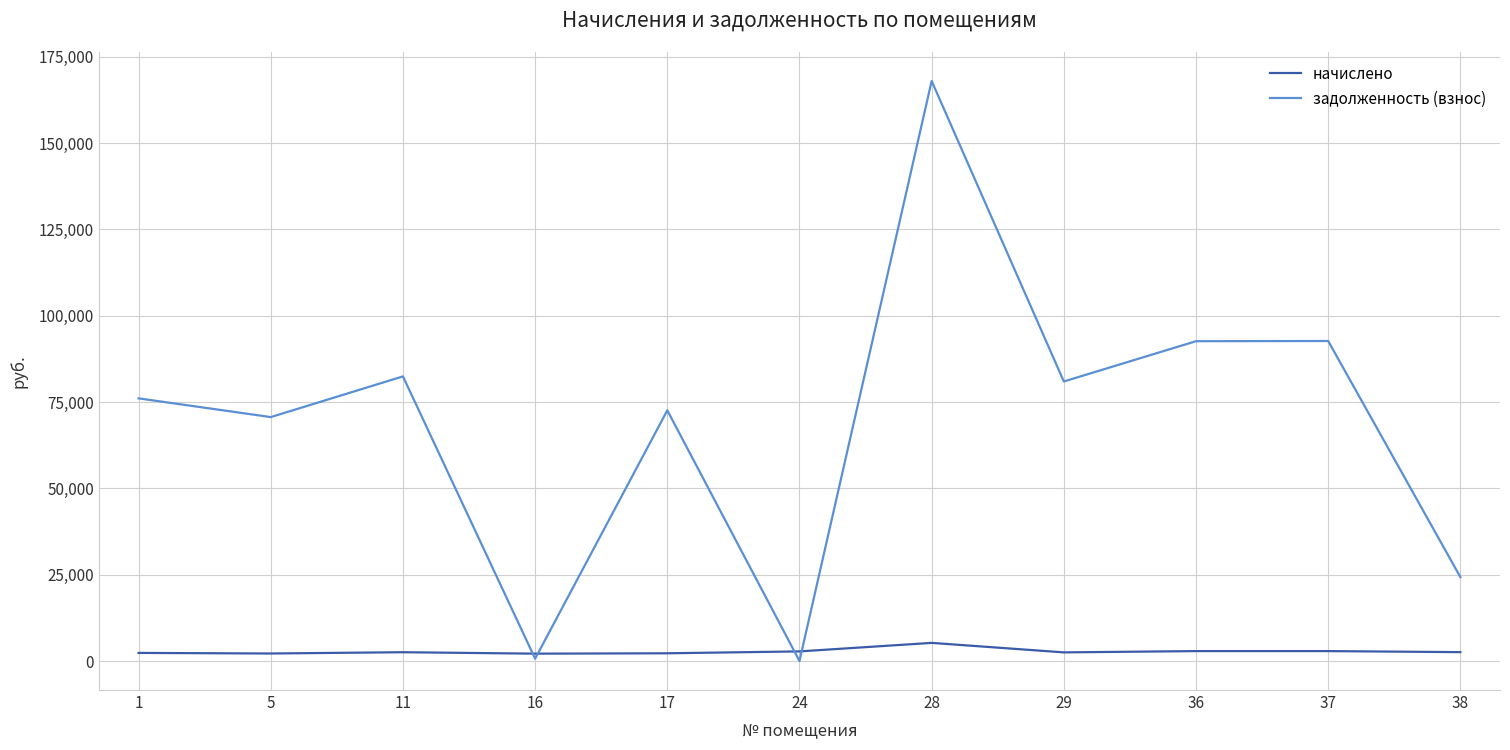

Which series has the largest range (max minus min)?

задолженность (взнос)